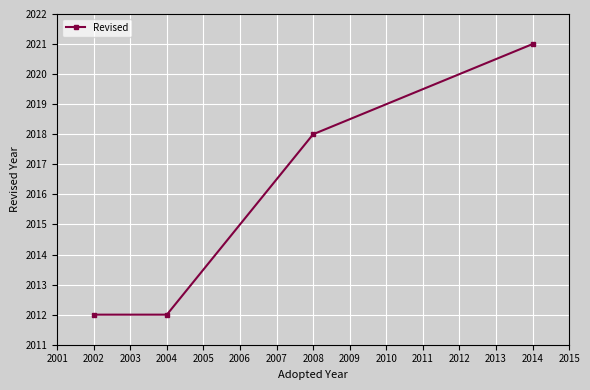

What is the difference between the maximum and minimum values?

9